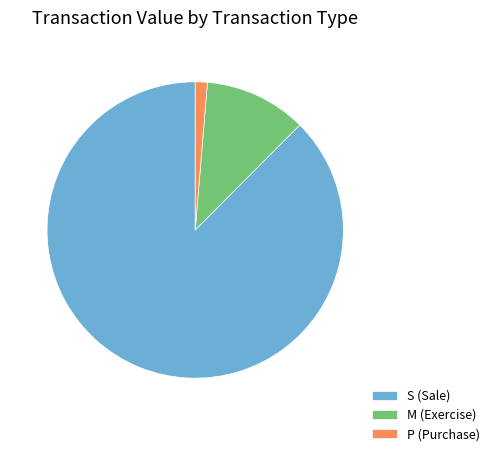

What is the ratio of the value at S (Sale) to the value at P (Purchase)?

66.4